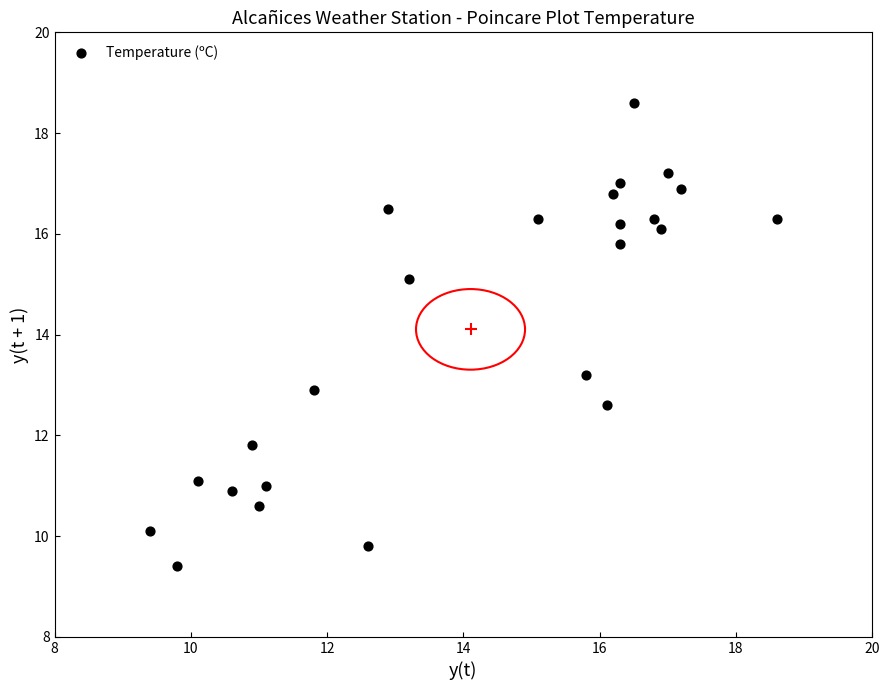

What Y value in the scatter plot is closest to 14?

13.2